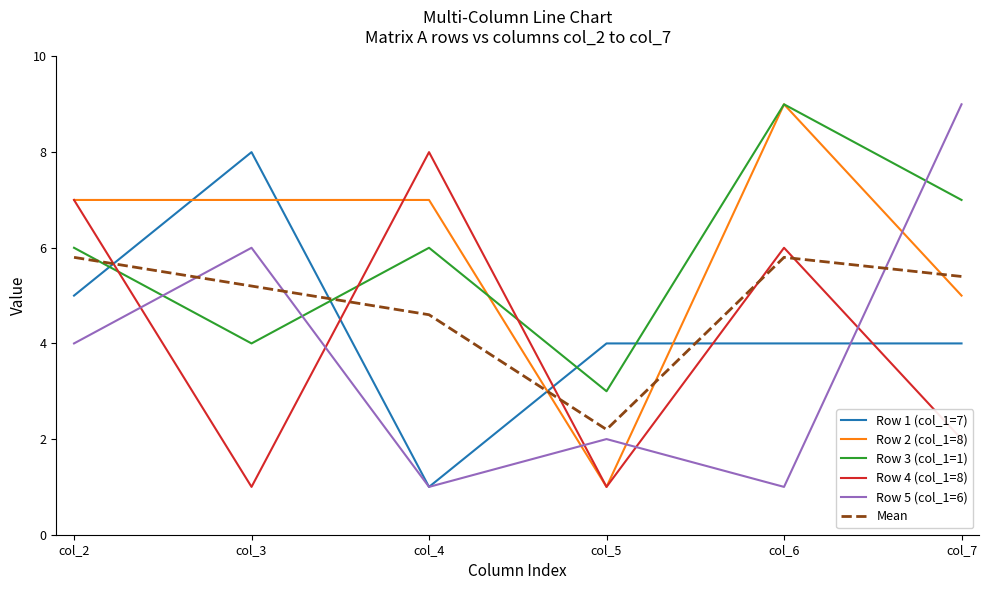

The value of Row 2 (col_1=8) at col_4 is 7.0. True or false?

True